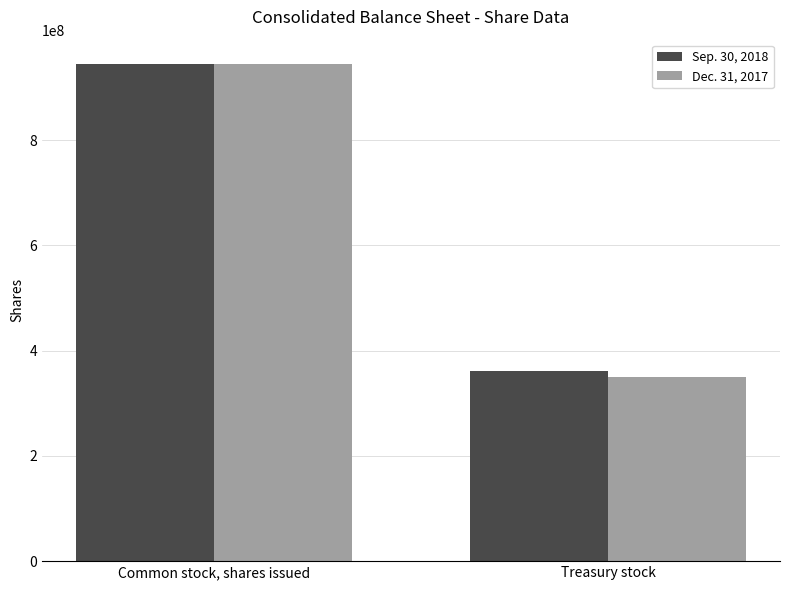

What is the difference between the Dec. 31, 2017 values at Treasury stock and Common stock, shares issued?

594884237